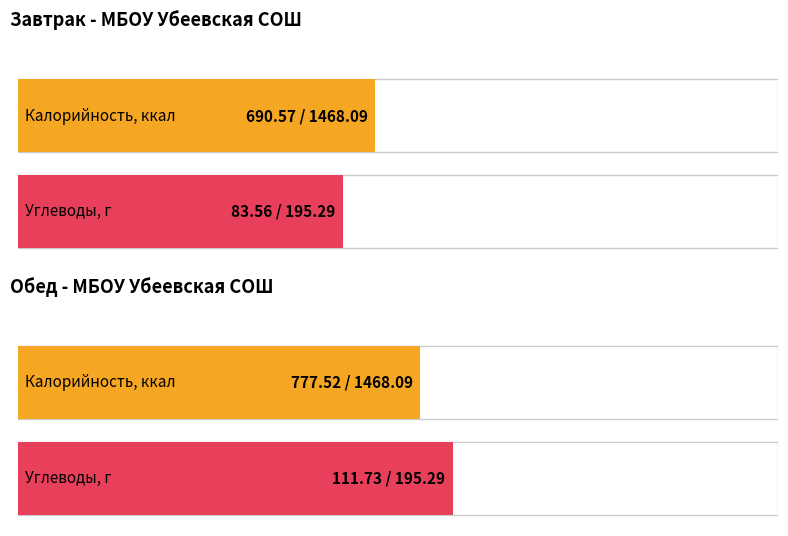

How many groups of bars are there?

2